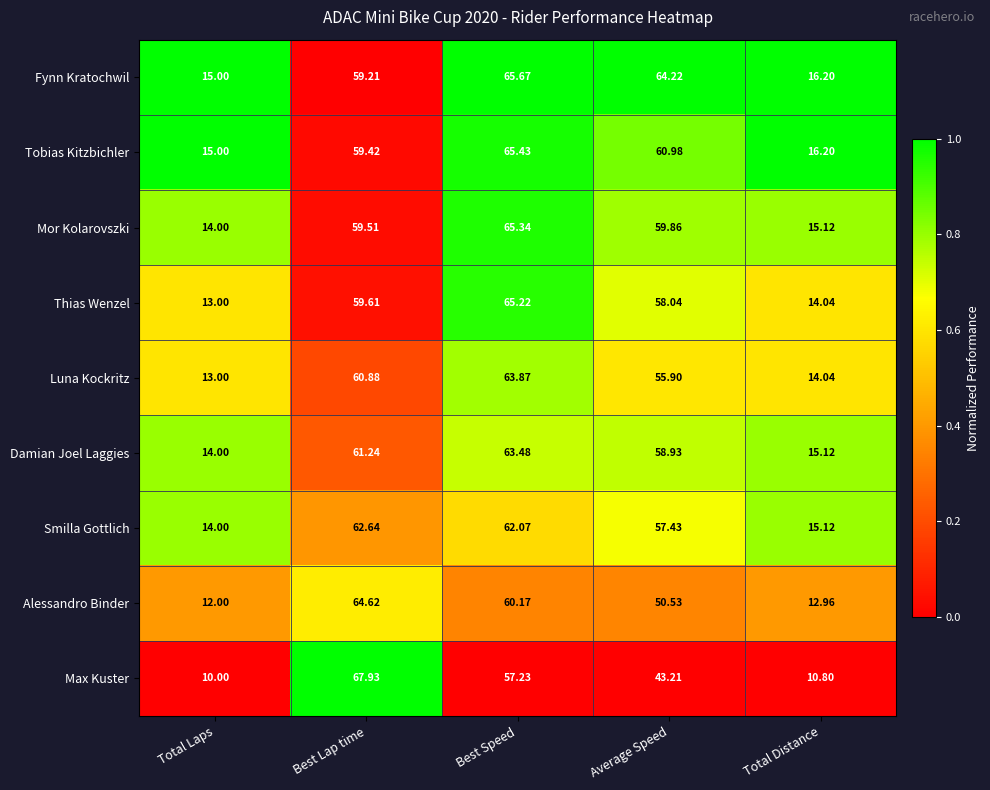

At which category does the chart reach its minimum across all series?

Total Laps